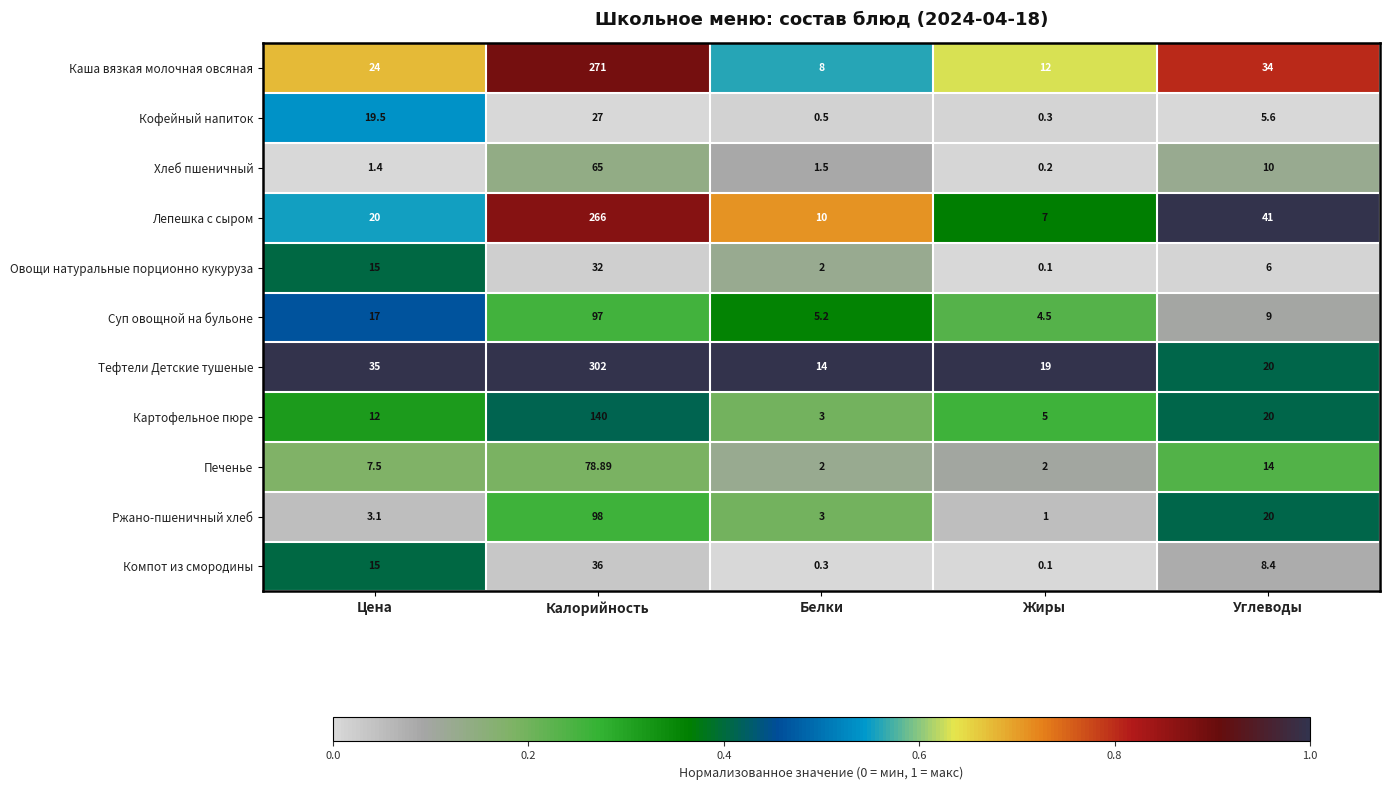

At how many categories does at least one series exceed 0?

5